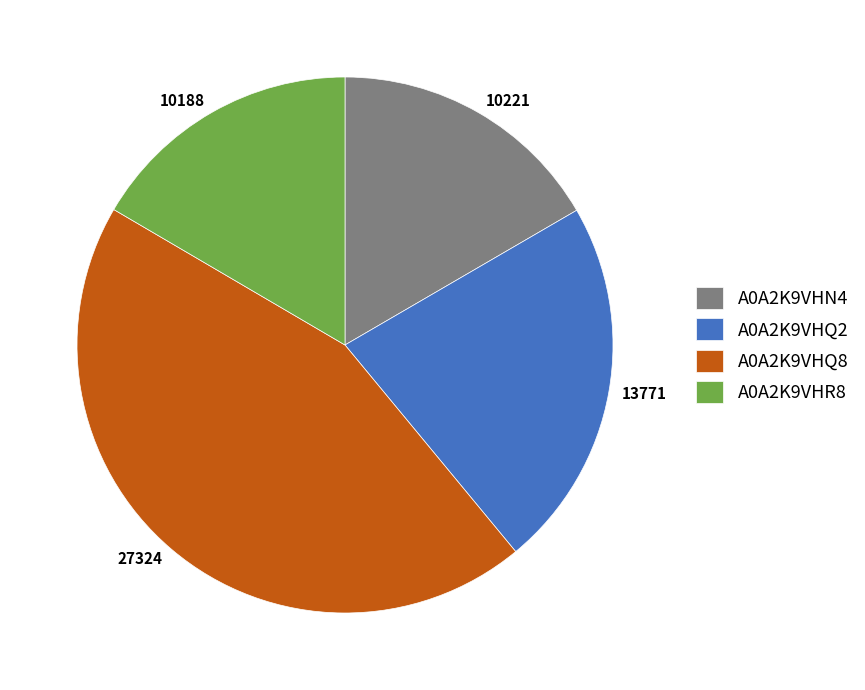

Does A0A2K9VHN4 represent more than half of the total?

No